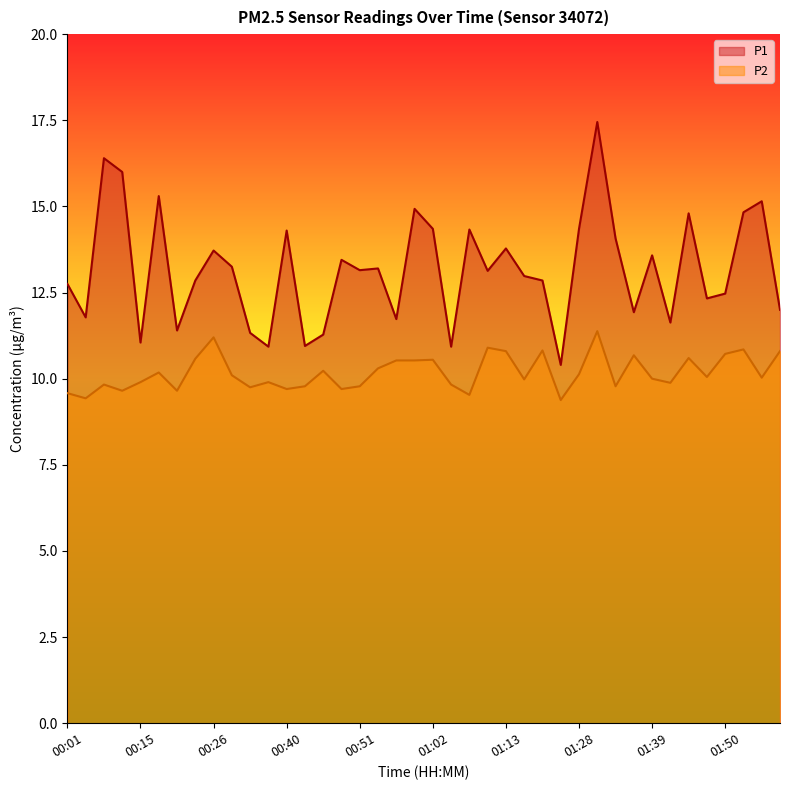

Which series has the largest total across all categories?

P1